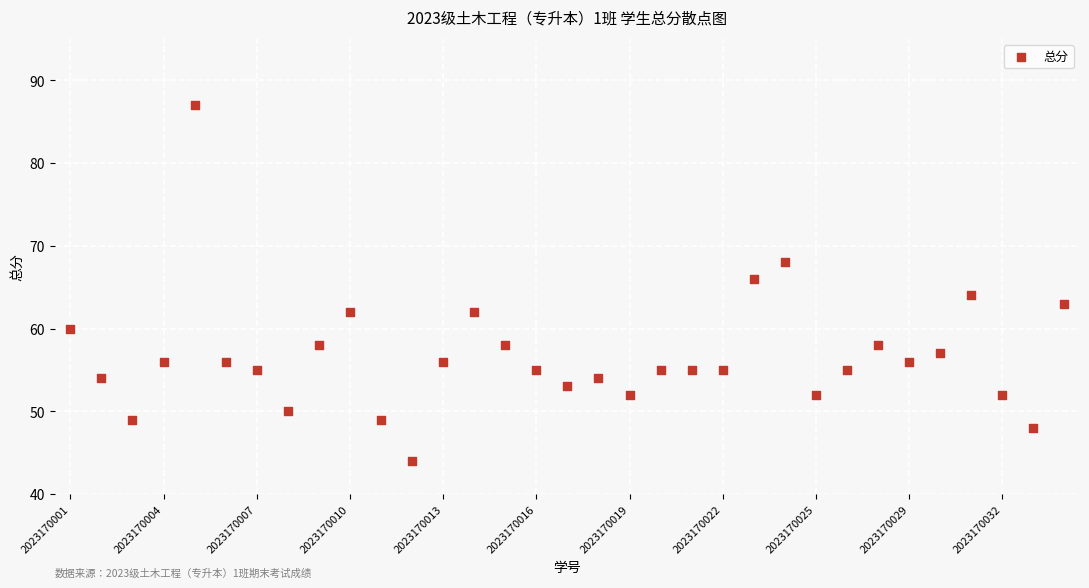

What is the range of Y values (max minus min)?

43